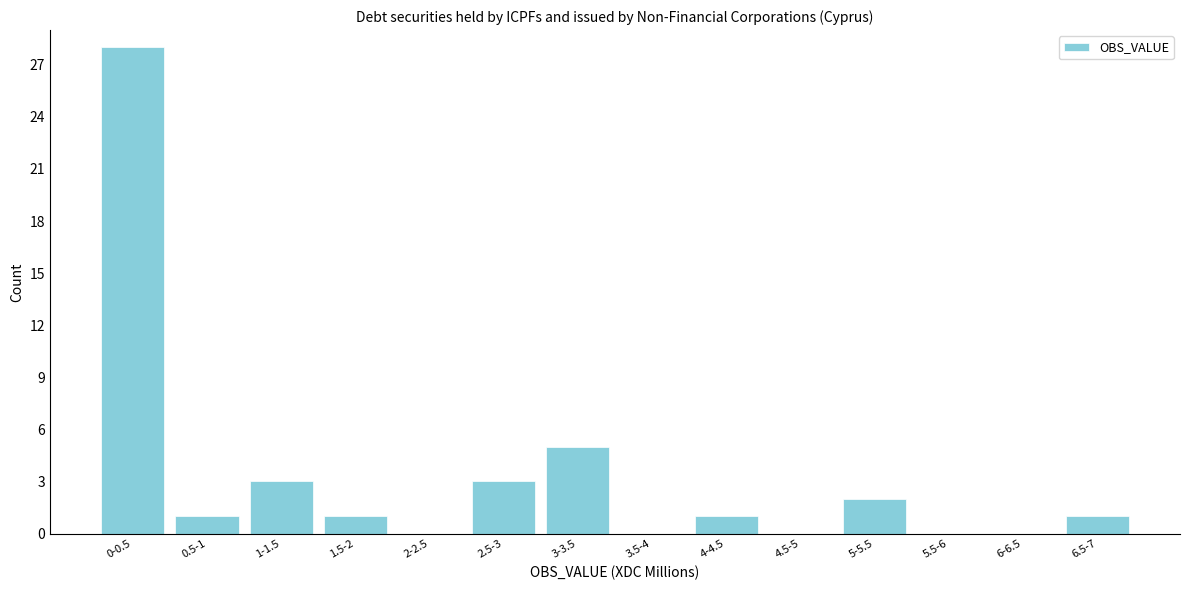

Reading left to right, list all the values displayed in this chart.

0-0.5=28	0.5-1=1	1-1.5=3	1.5-2=1	2-2.5=0	2.5-3=3	3-3.5=5	3.5-4=0	4-4.5=1	4.5-5=0	5-5.5=2	5.5-6=0	6-6.5=0	6.5-7=1